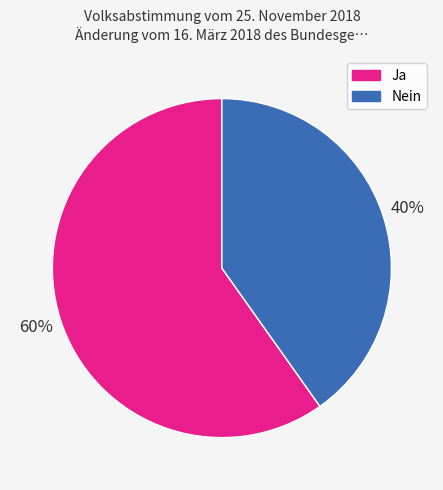

Do Nein and Ja together represent more than half of the pie?

Yes